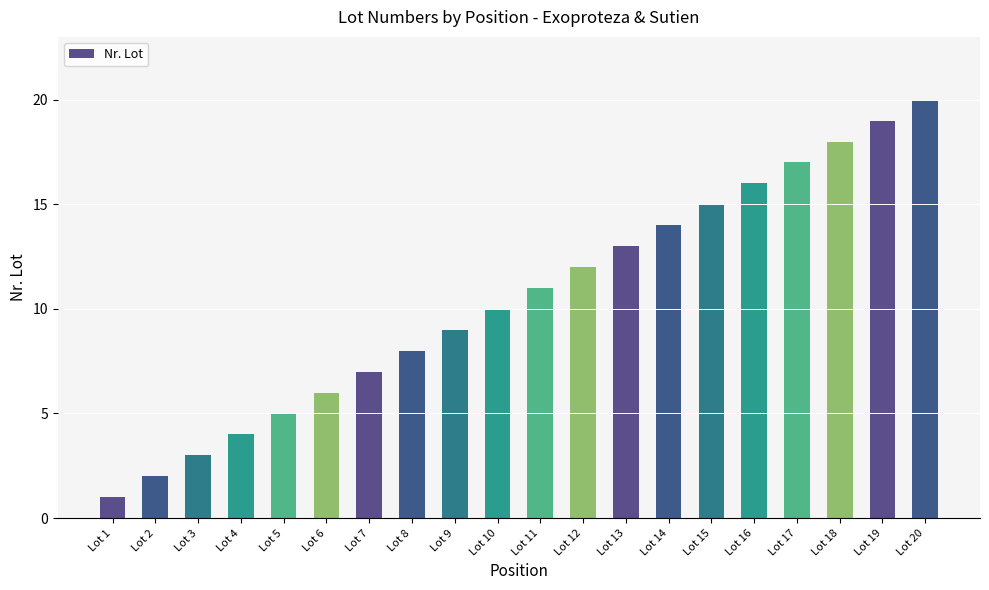

Approximately how many times larger is the value at Lot 6 compared to Lot 1?

6.0